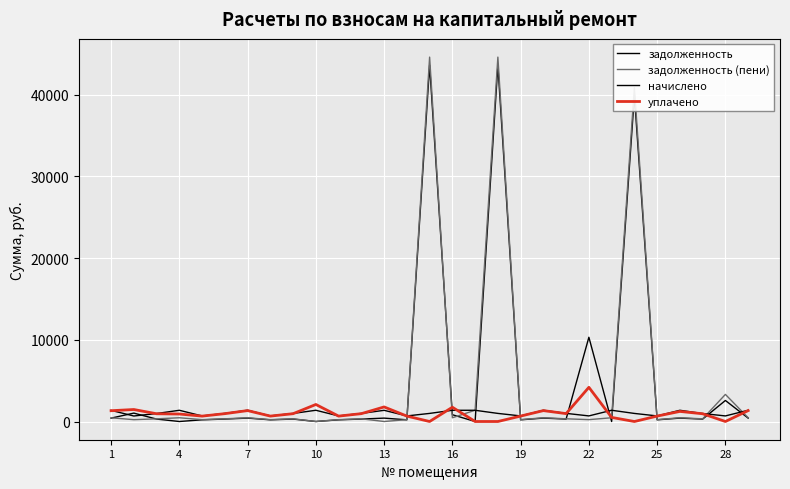

True or false: уплачено has more than 0 points higher than both neighbors.

True